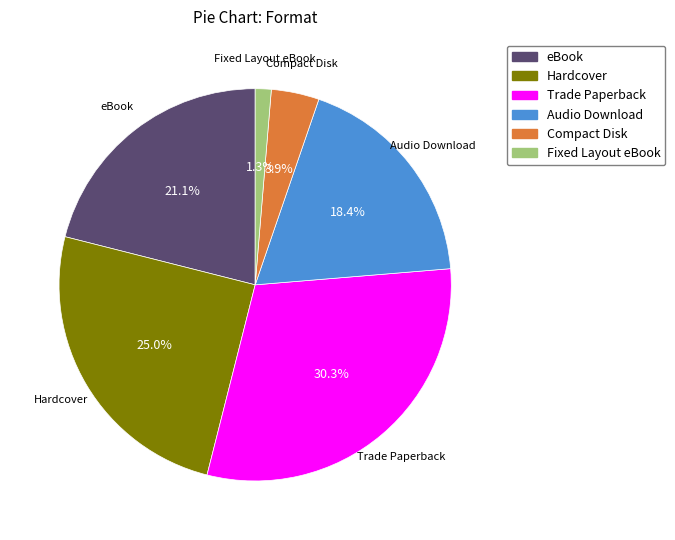

What percentage is NOT represented by Compact Disk?

96.1%